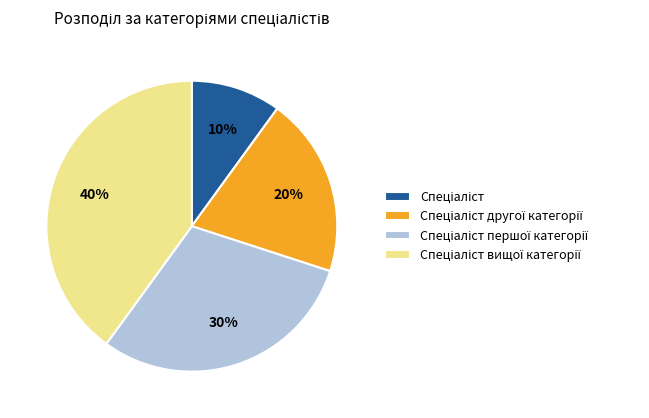

Is there any slice that represents more than half of the pie?

No